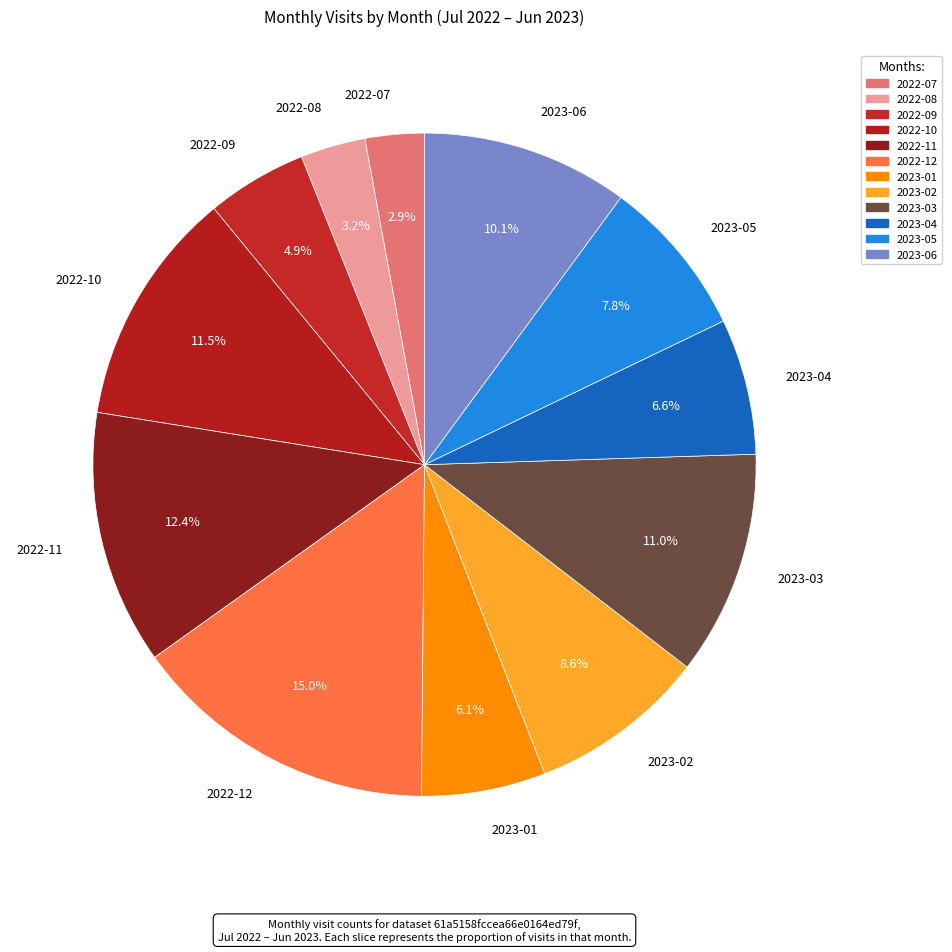

How many segments does this pie chart have?

12